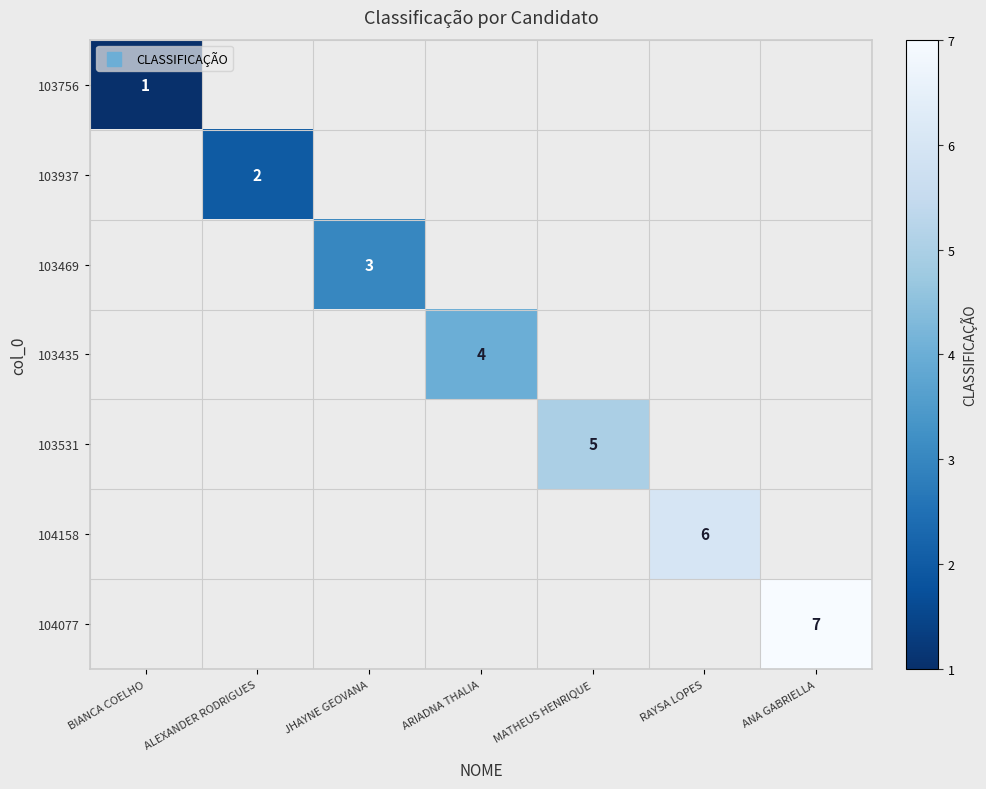

At how many categories does at least one series exceed 5?

2